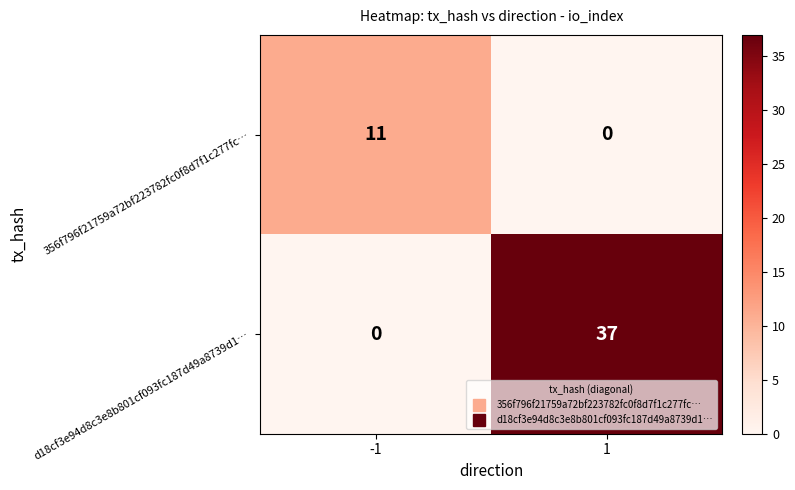

True or false: d18cf3e94d8c3e8b801cf093fc187d49a8739d1… has a value of -24 at -1.

False